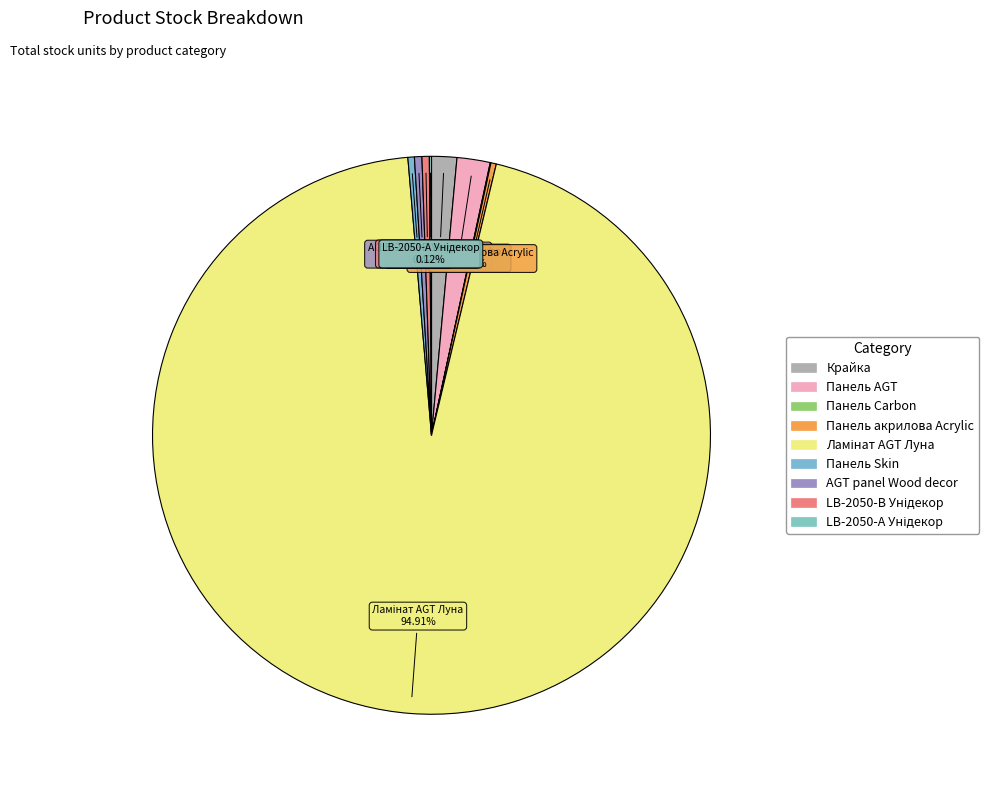

Approximately how many times larger is the value at Панель акрилова Acrylic compared to Панель AGT?

0.2